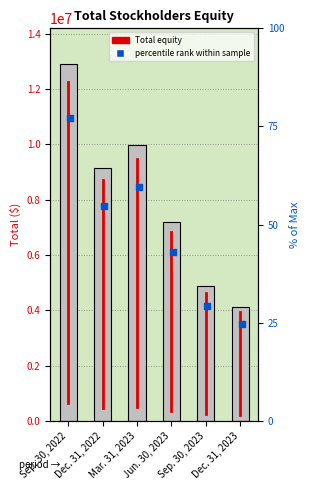

Which has a higher value, Jun. 30, 2023 or Sep. 30, 2023?

Jun. 30, 2023